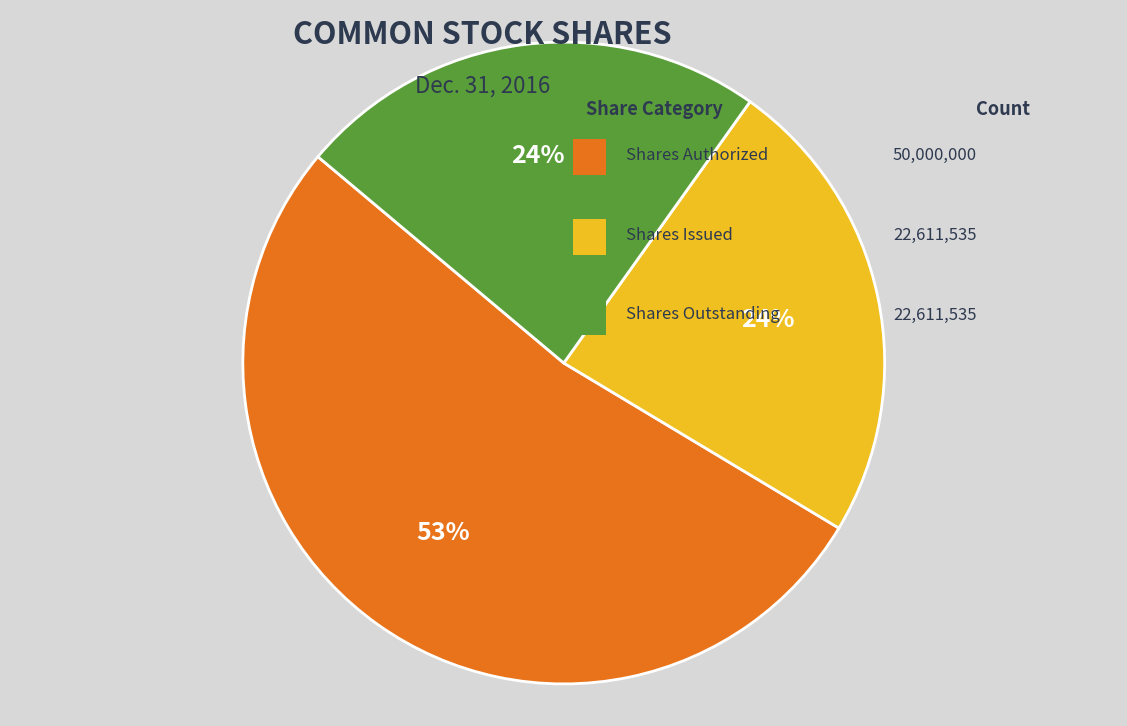

To the nearest percent, what is the difference between the largest and smallest slice percentages?

29%